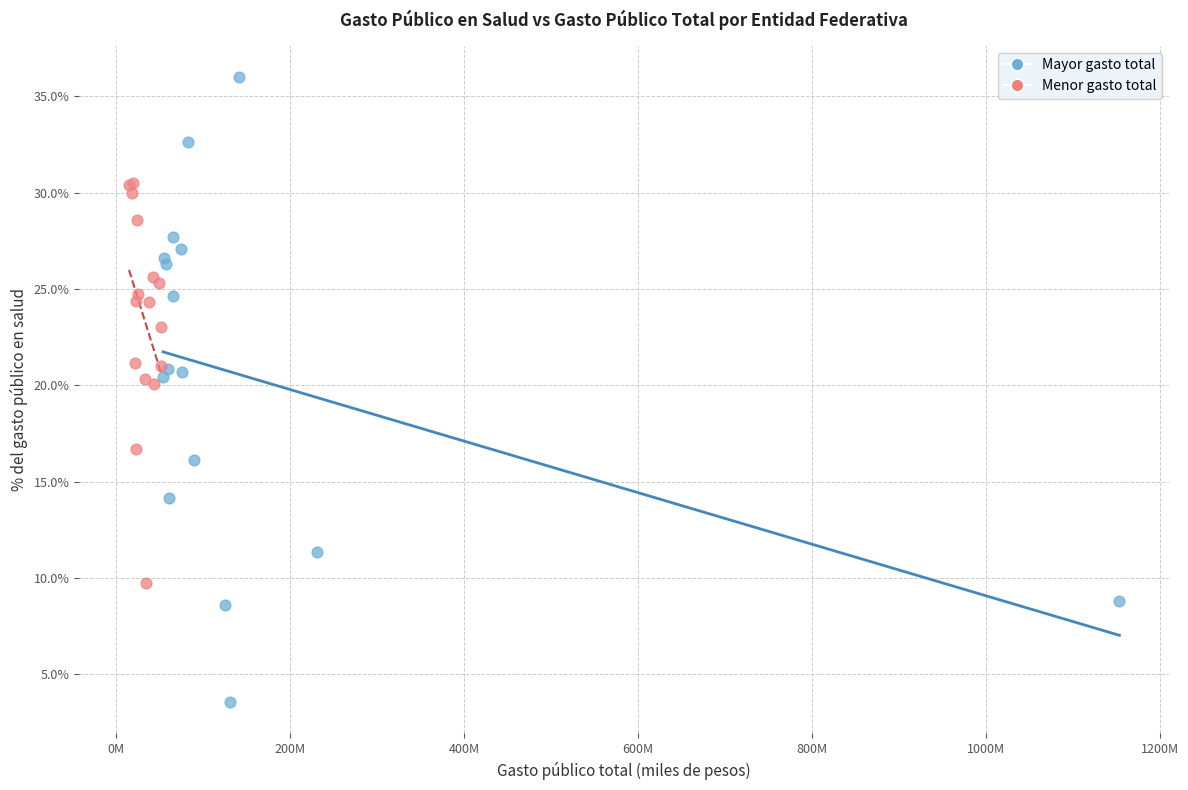

What are all the series names shown in the legend?

Mayor gasto total, Menor gasto total